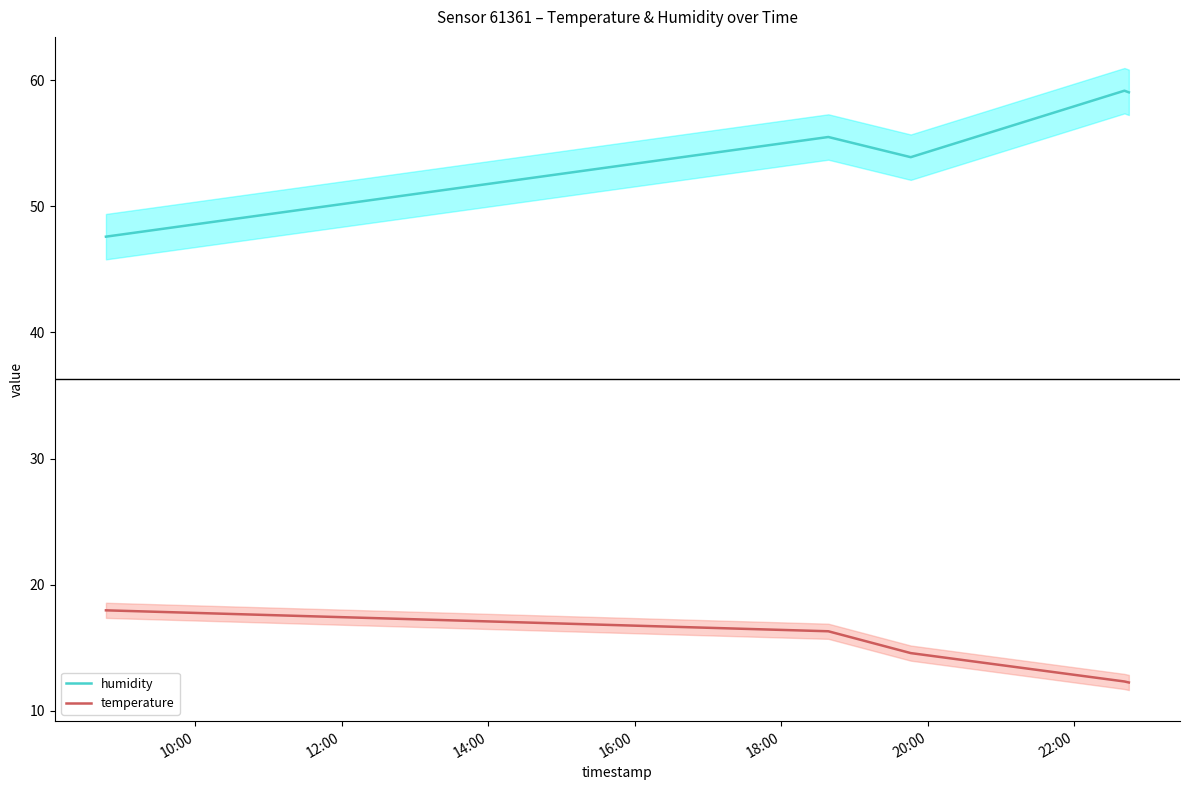

What is the lowest value of the humidity series?

47.6